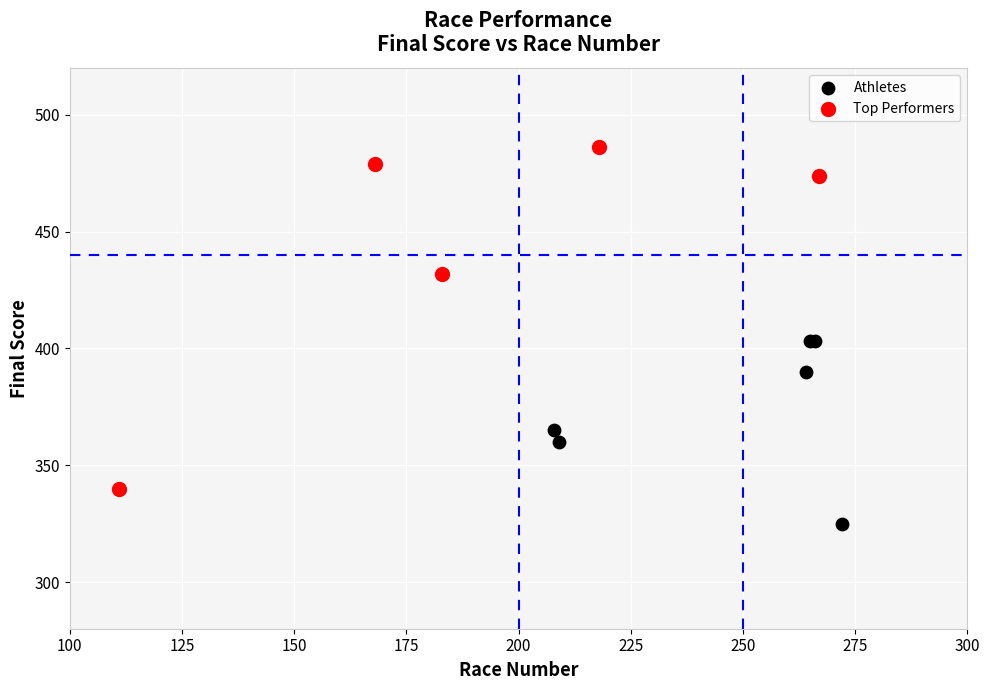

Which series has the widest spread of Y values?

Top Performers